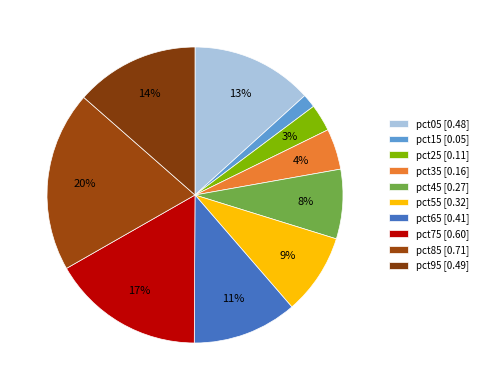

Count the number of slices in the pie.

10